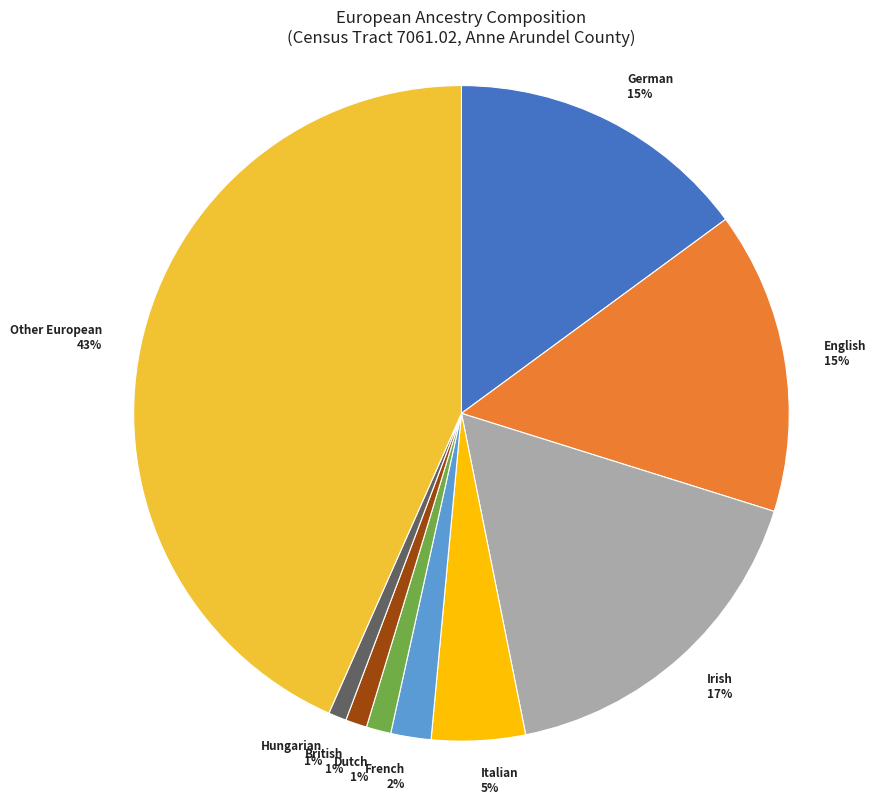

Between Irish 17% and Other European 43%, which is larger?

Other European 43%